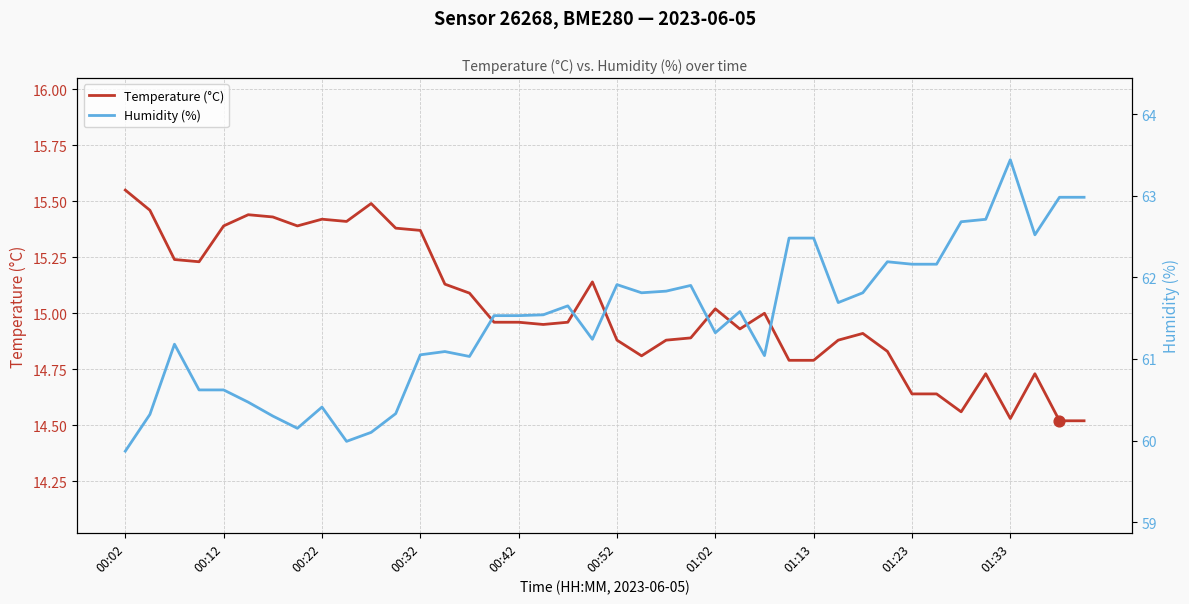

What are all the series names shown in the legend?

Temperature (°C), Humidity (%)